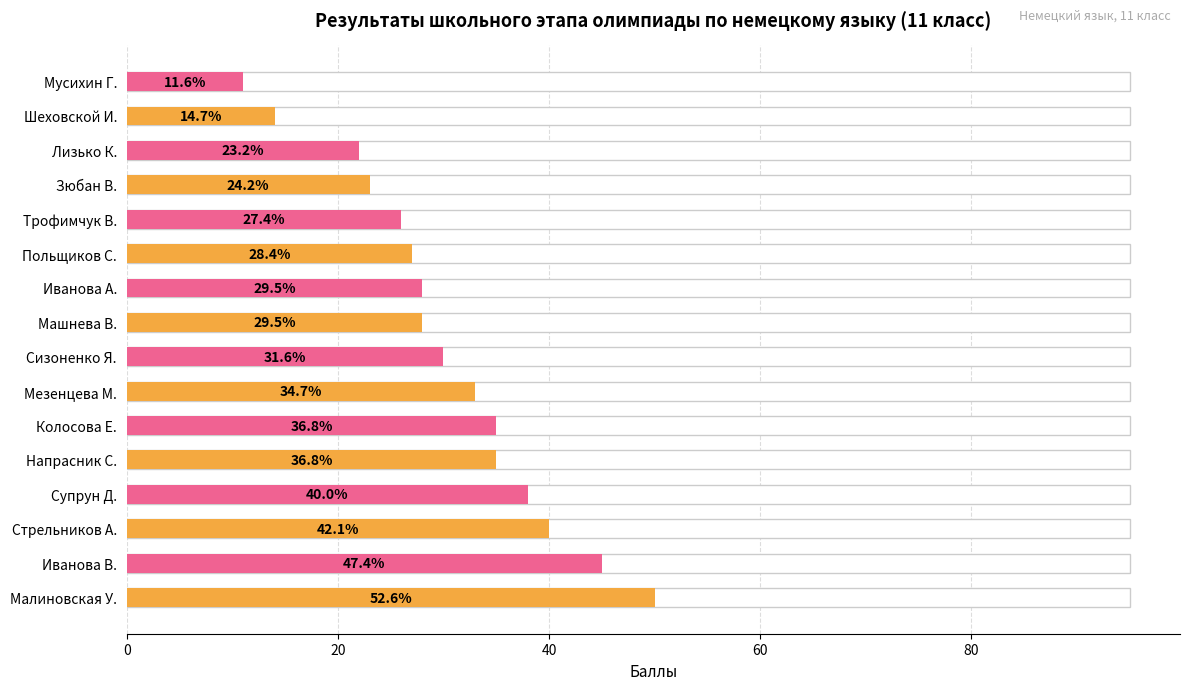

What is the smallest value displayed?

11